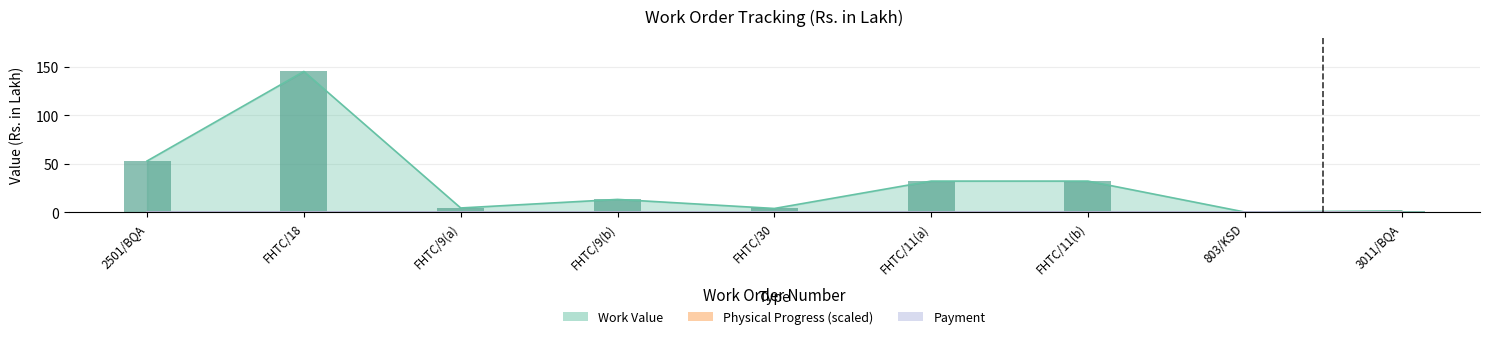

What position from the left is 803/KSD?

8